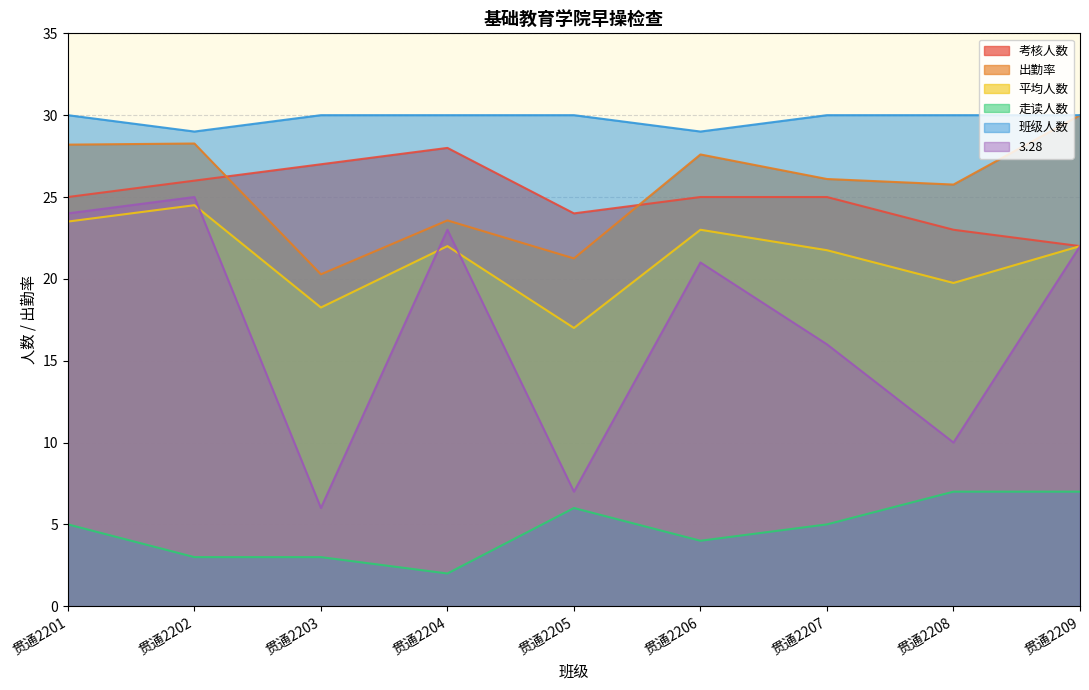

At which category does 走读人数 reach its first local peak?

贯通2205